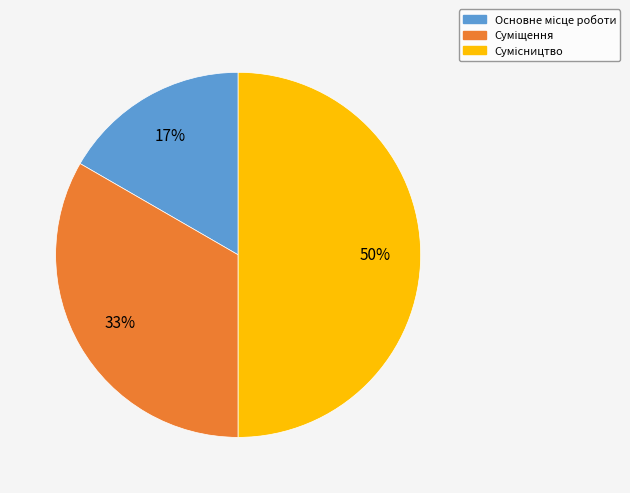

To the nearest percent, what is the average slice percentage?

33%